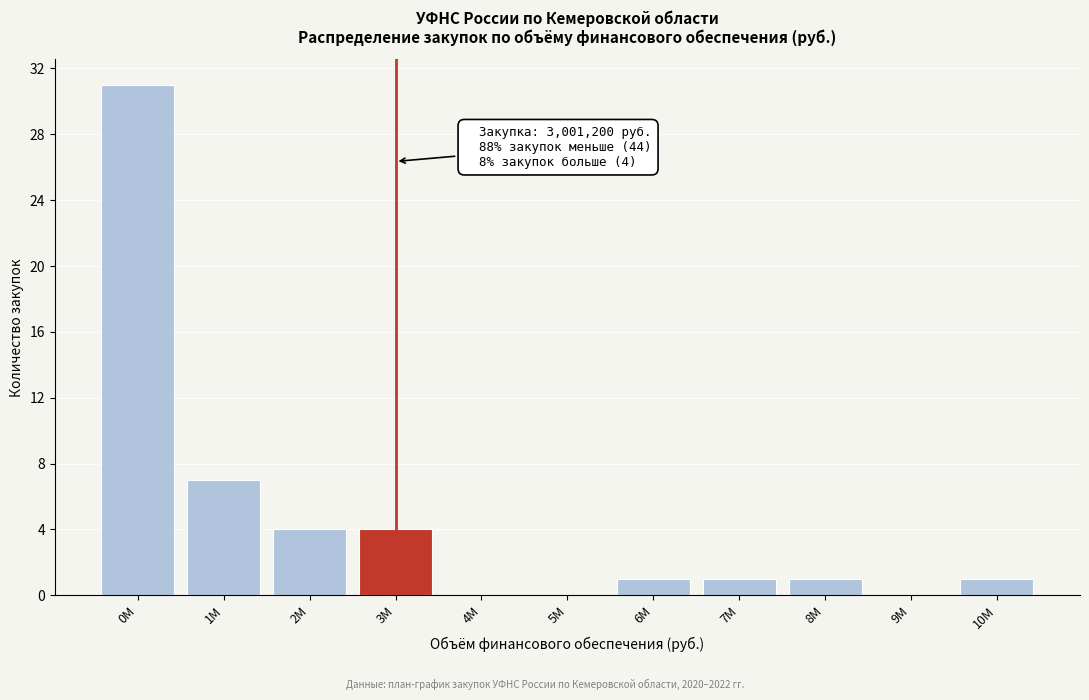

Reading left to right, transcribe all the data shown in this chart.

0M=31	1M=7	2M=4	3M=4	4M=0	5M=0	6M=1	7M=1	8M=1	9M=0	10M=1